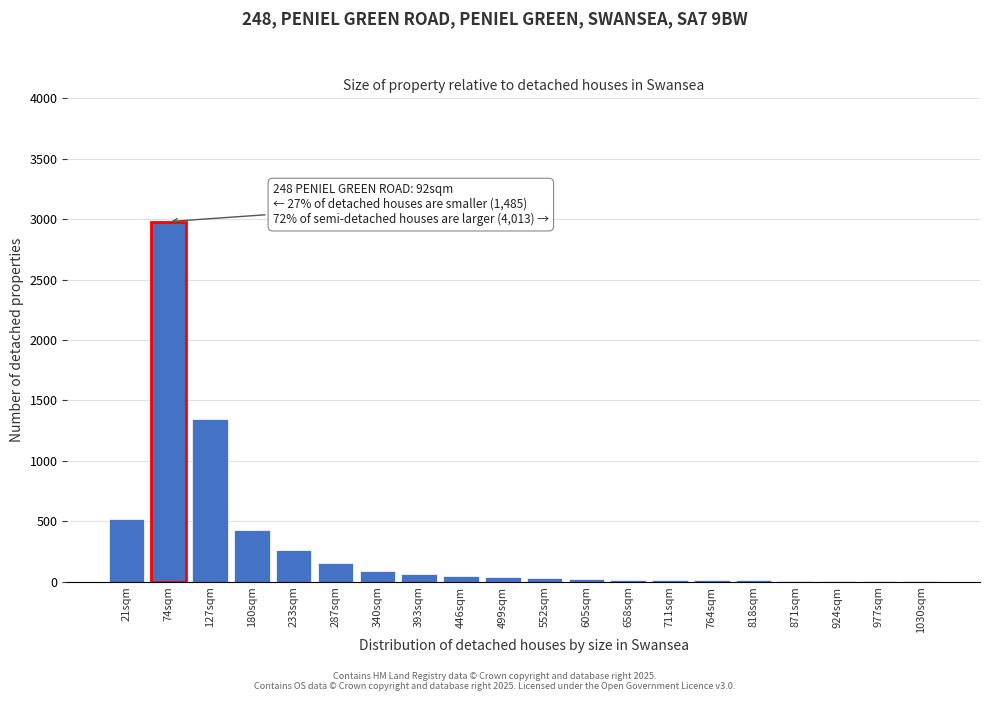

At which label is the value closest to 1492?

127sqm